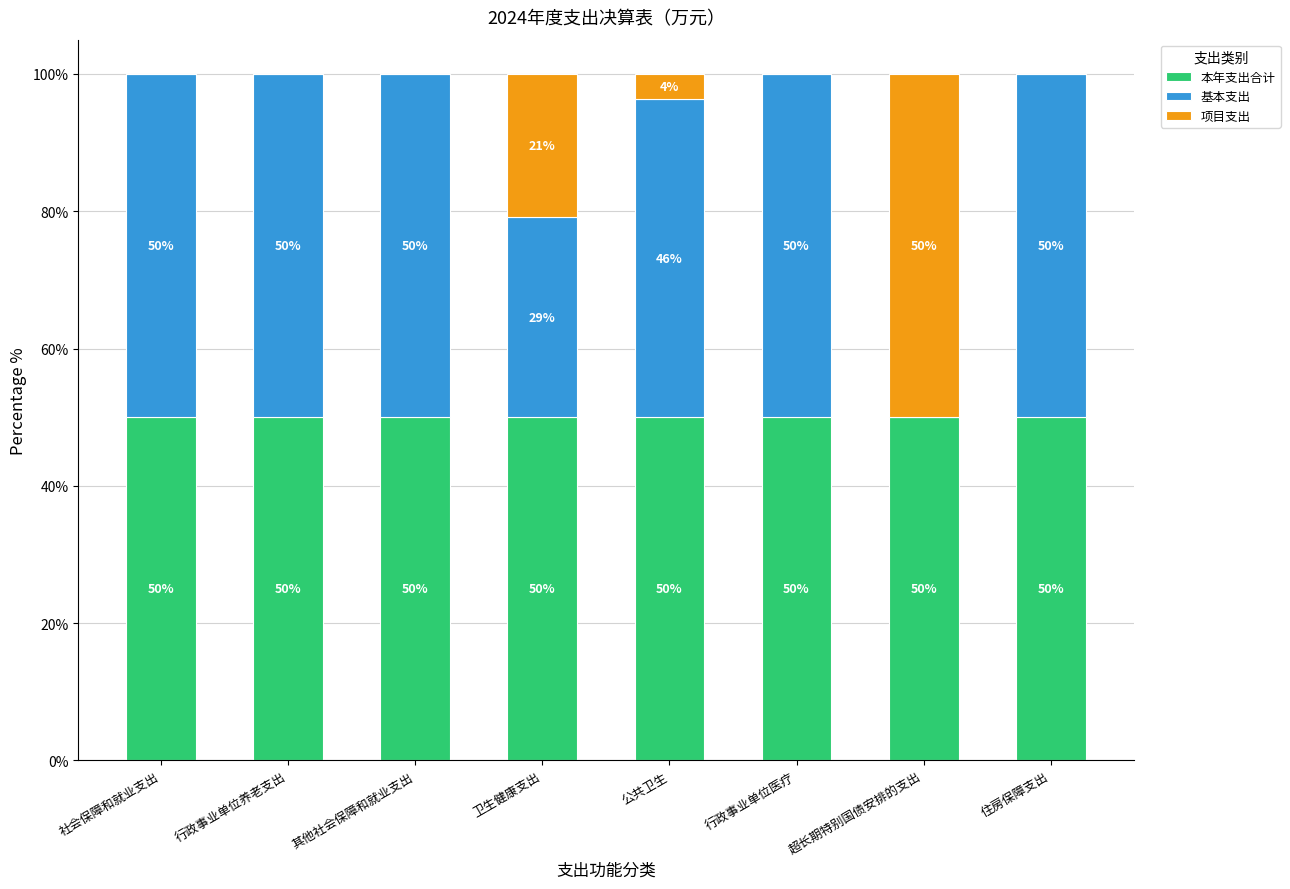

What are all the series names shown in the legend?

本年支出合计, 基本支出, 项目支出